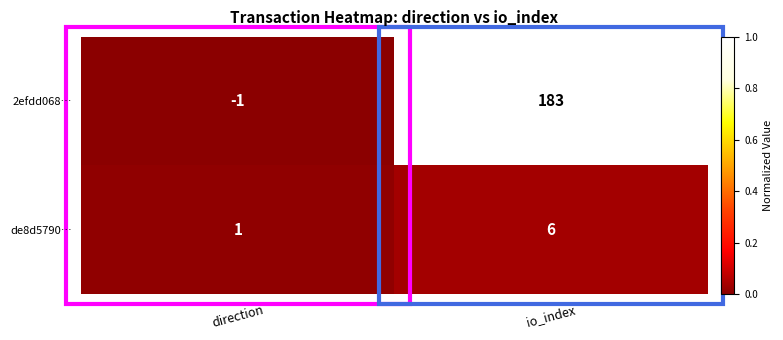

True or false: 2efdd068… has a value of -2 at direction.

False